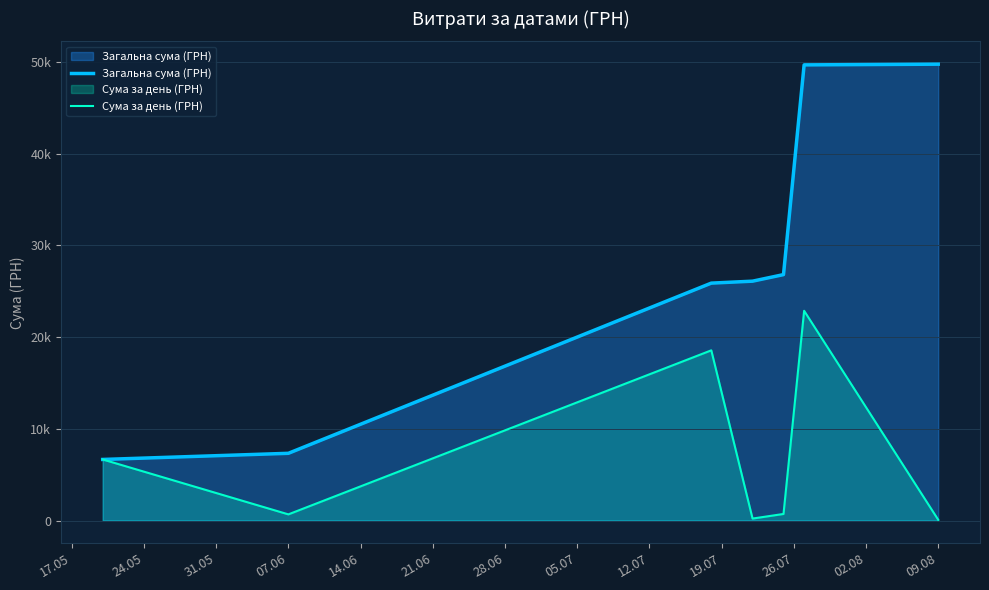

Which series changed the most between 24.05 and 21.06?

Загальна сума (ГРН)